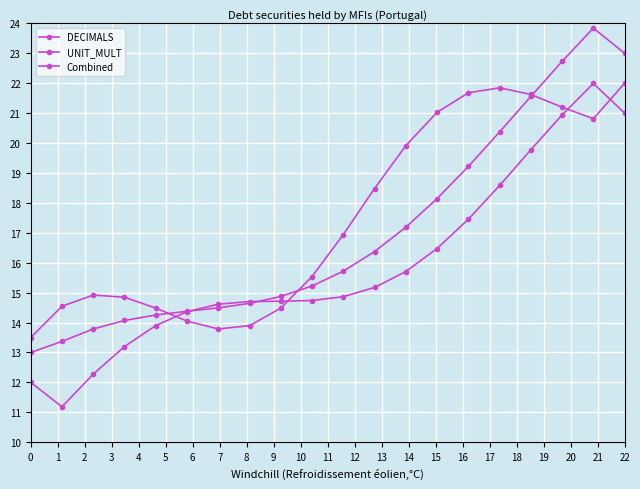

What is the sum of all UNIT_MULT values?

340.2